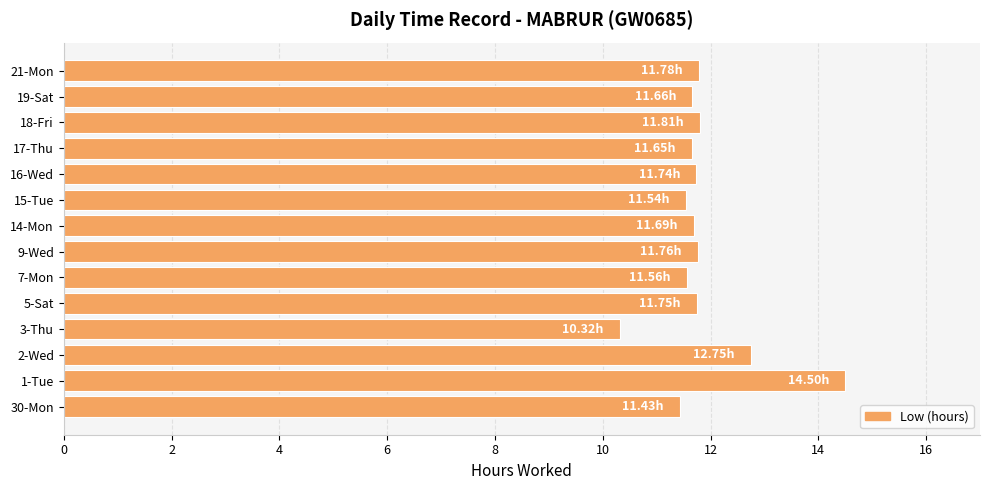

What is the ratio of the value at 16-Wed to the value at 7-Mon?

1.0